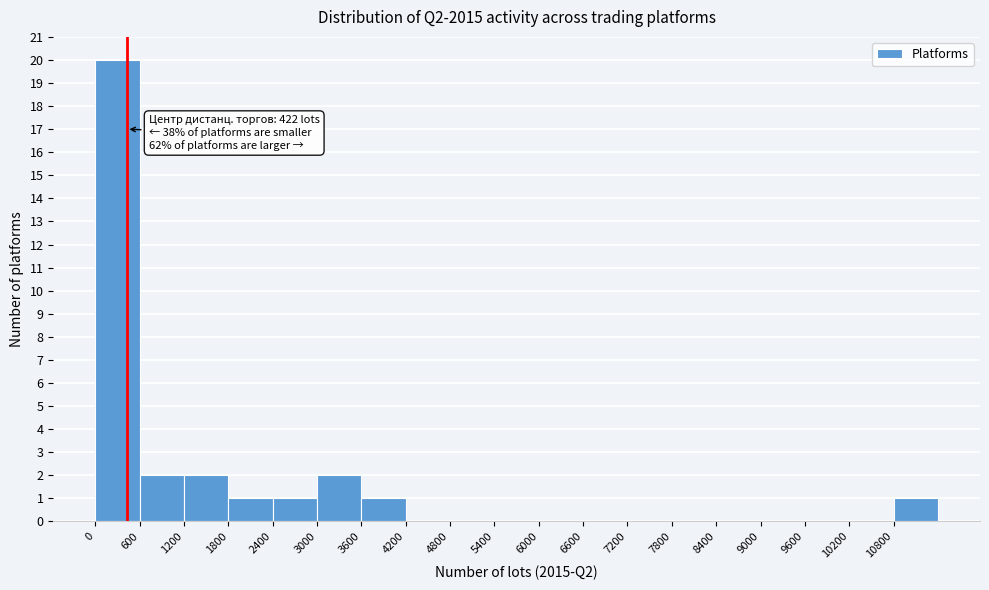

Which range on the x-axis has the tallest bar?

0 to 600